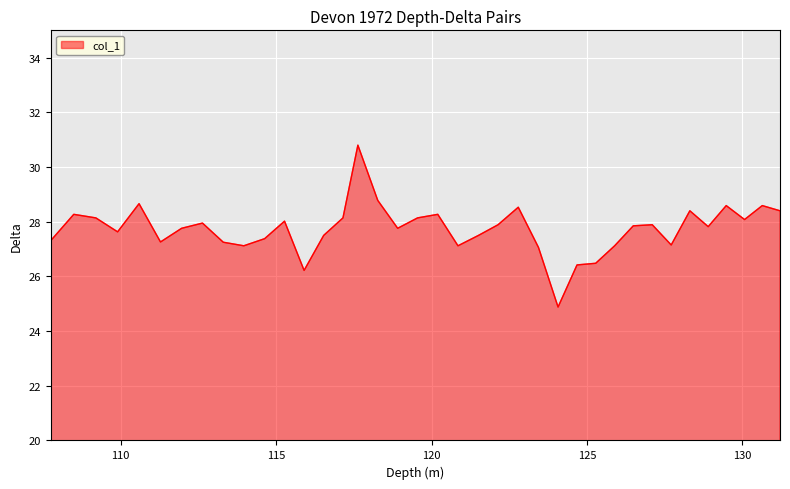

What is the minimum value shown in the chart?

24.9